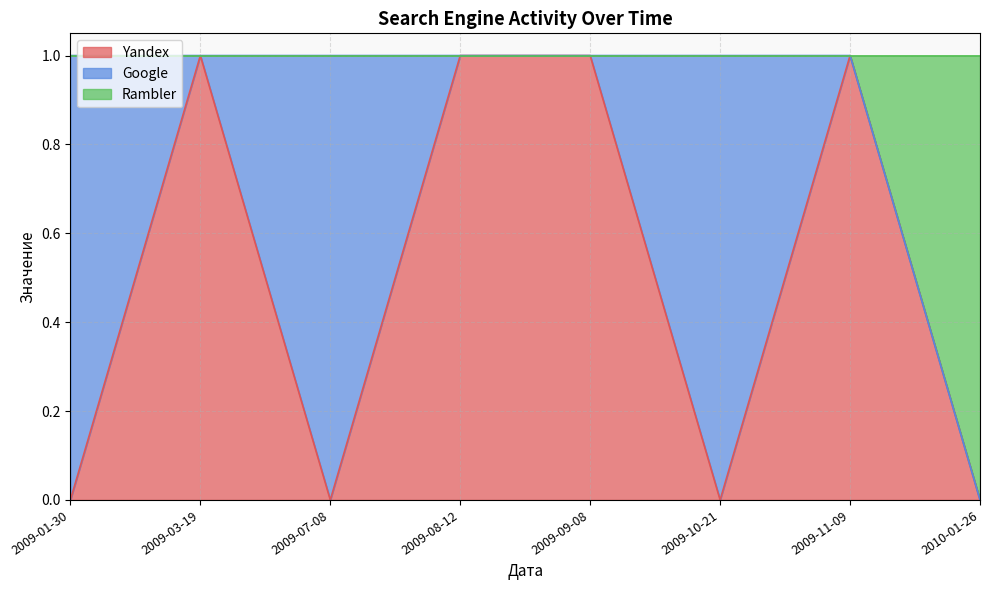

What is the difference between the maximum and minimum values in the Yandex series?

1